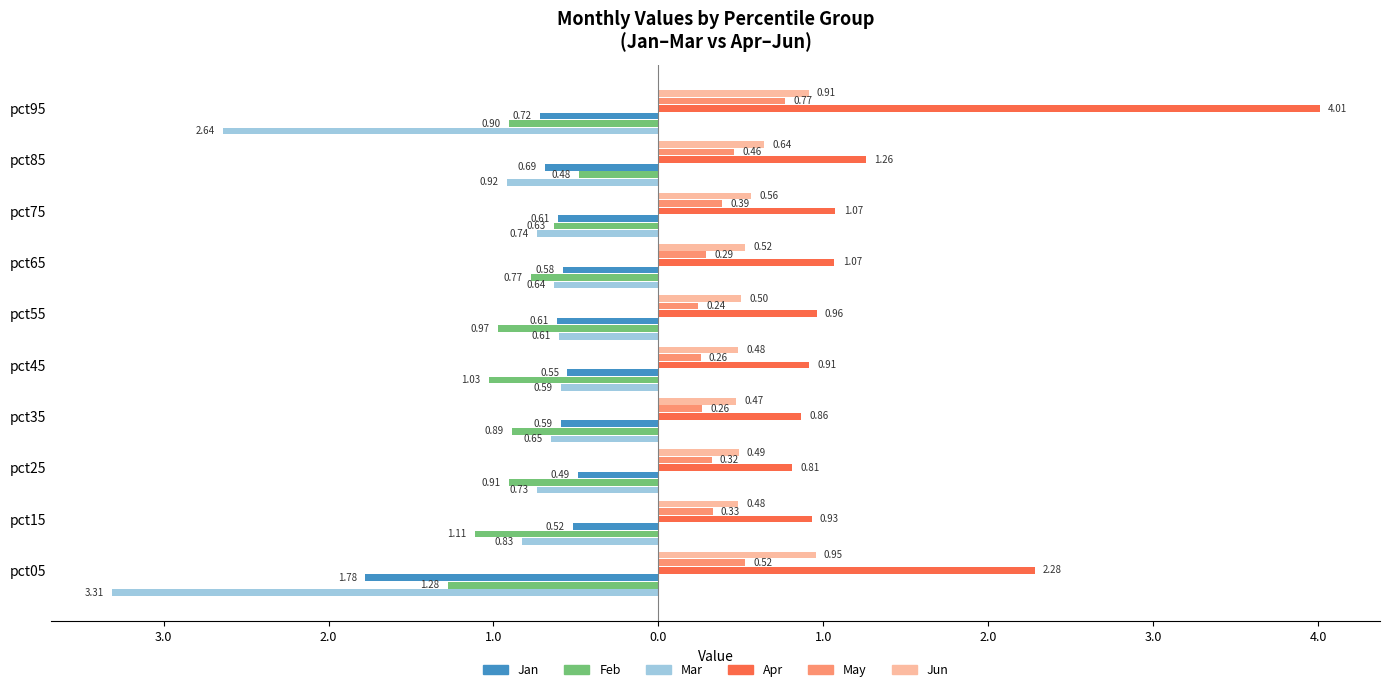

What are all the series names shown in the legend?

Jan, Feb, Mar, Apr, May, Jun